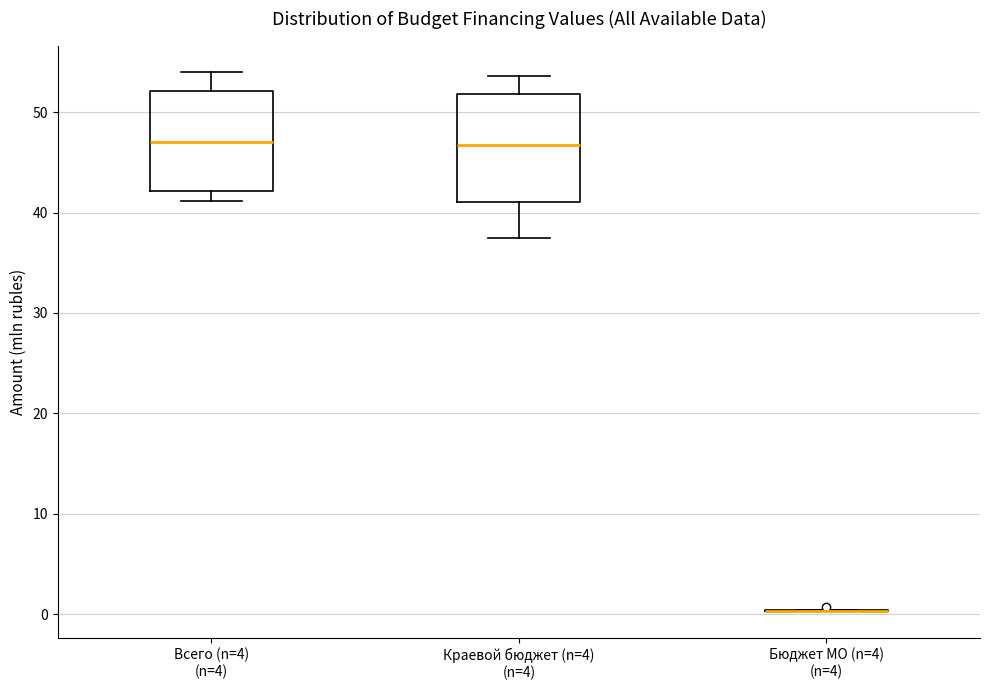

Reading left to right, read every box against the y-axis: the position of its median line, the range the box covers, and the ends of its whiskers. The values are not printed on the chart, so give them approximately, as read against the axis.

Всего (n=4) (n=4): median 47, box 42 to 52, whiskers 41 to 54
Краевой бюджет (n=4) (n=4): median 47, box 41 to 52, whiskers 37 to 54
Бюджет МО (n=4) (n=4): box collapsed to a line at 0, whiskers 0 to 0